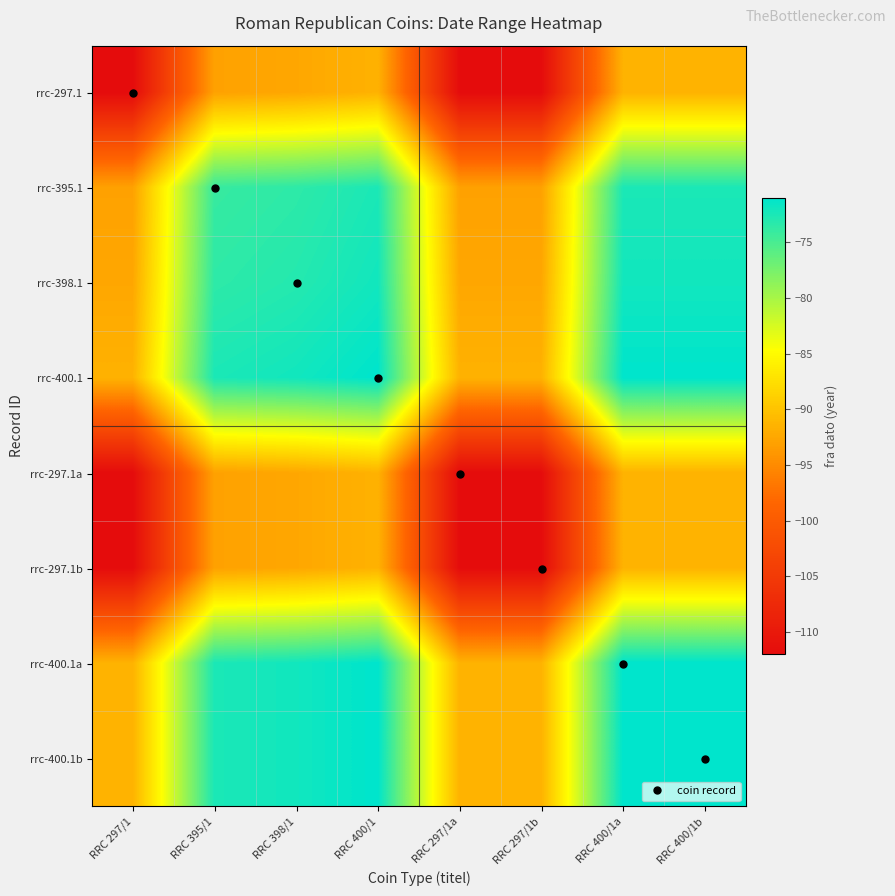

Reading left to right, transcribe all the data shown in this chart.

rrc-297.1: RRC 297/1=-112.0	RRC 395/1=-93.0	RRC 398/1=-92.5	RRC 400/1=-91.5	RRC 297/1a=-112.0	RRC 297/1b=-112.0	RRC 400/1a=-91.5	RRC 400/1b=-91.5
rrc-395.1: RRC 297/1=-93.0	RRC 395/1=-74.0	RRC 398/1=-73.5	RRC 400/1=-72.5	RRC 297/1a=-93.0	RRC 297/1b=-93.0	RRC 400/1a=-72.5	RRC 400/1b=-72.5
rrc-398.1: RRC 297/1=-92.5	RRC 395/1=-73.5	RRC 398/1=-73.0	RRC 400/1=-72.0	RRC 297/1a=-92.5	RRC 297/1b=-92.5	RRC 400/1a=-72.0	RRC 400/1b=-72.0
rrc-400.1: RRC 297/1=-91.5	RRC 395/1=-72.5	RRC 398/1=-72.0	RRC 400/1=-71.0	RRC 297/1a=-91.5	RRC 297/1b=-91.5	RRC 400/1a=-71.0	RRC 400/1b=-71.0
rrc-297.1a: RRC 297/1=-112.0	RRC 395/1=-93.0	RRC 398/1=-92.5	RRC 400/1=-91.5	RRC 297/1a=-112.0	RRC 297/1b=-112.0	RRC 400/1a=-91.5	RRC 400/1b=-91.5
rrc-297.1b: RRC 297/1=-112.0	RRC 395/1=-93.0	RRC 398/1=-92.5	RRC 400/1=-91.5	RRC 297/1a=-112.0	RRC 297/1b=-112.0	RRC 400/1a=-91.5	RRC 400/1b=-91.5
rrc-400.1a: RRC 297/1=-91.5	RRC 395/1=-72.5	RRC 398/1=-72.0	RRC 400/1=-71.0	RRC 297/1a=-91.5	RRC 297/1b=-91.5	RRC 400/1a=-71.0	RRC 400/1b=-71.0
rrc-400.1b: RRC 297/1=-91.5	RRC 395/1=-72.5	RRC 398/1=-72.0	RRC 400/1=-71.0	RRC 297/1a=-91.5	RRC 297/1b=-91.5	RRC 400/1a=-71.0	RRC 400/1b=-71.0